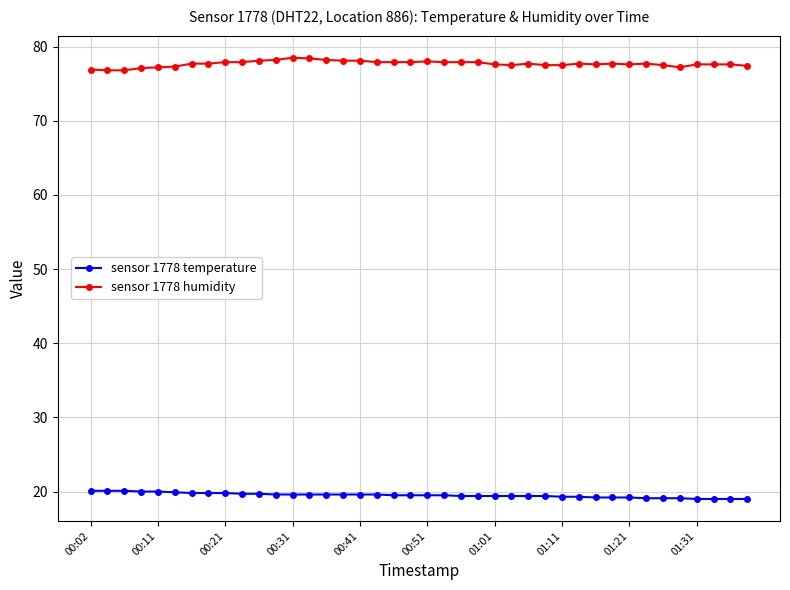

List the series in order of their overall mean, highest first.

sensor 1778 humidity, sensor 1778 temperature